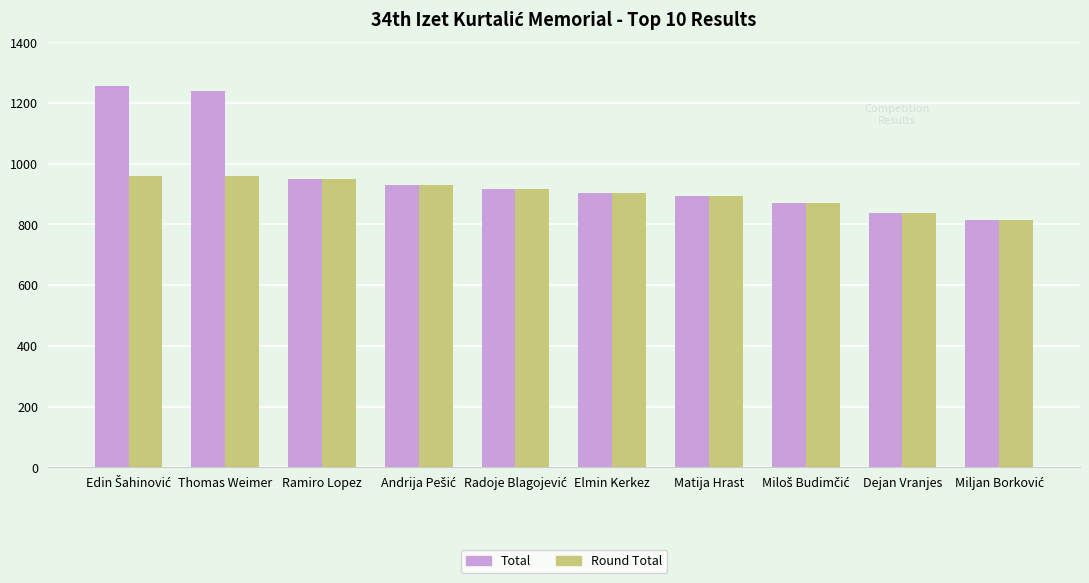

What is the minimum value shown in the chart?

814